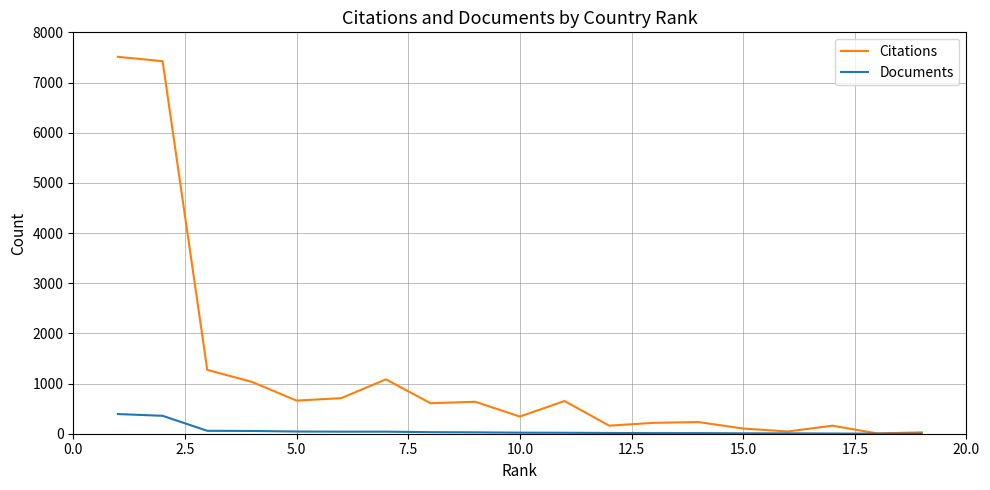

Rank the series by their maximum value, from lowest to highest.

Documents, Citations